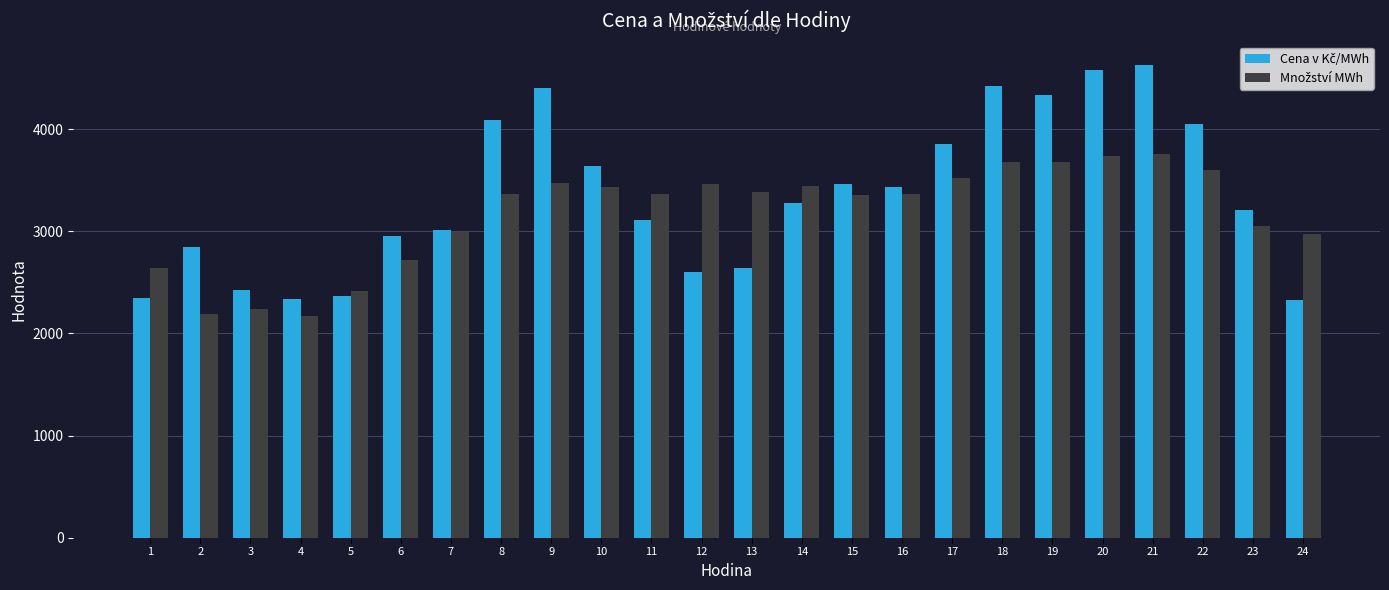

How many distinct data groups are displayed?

2